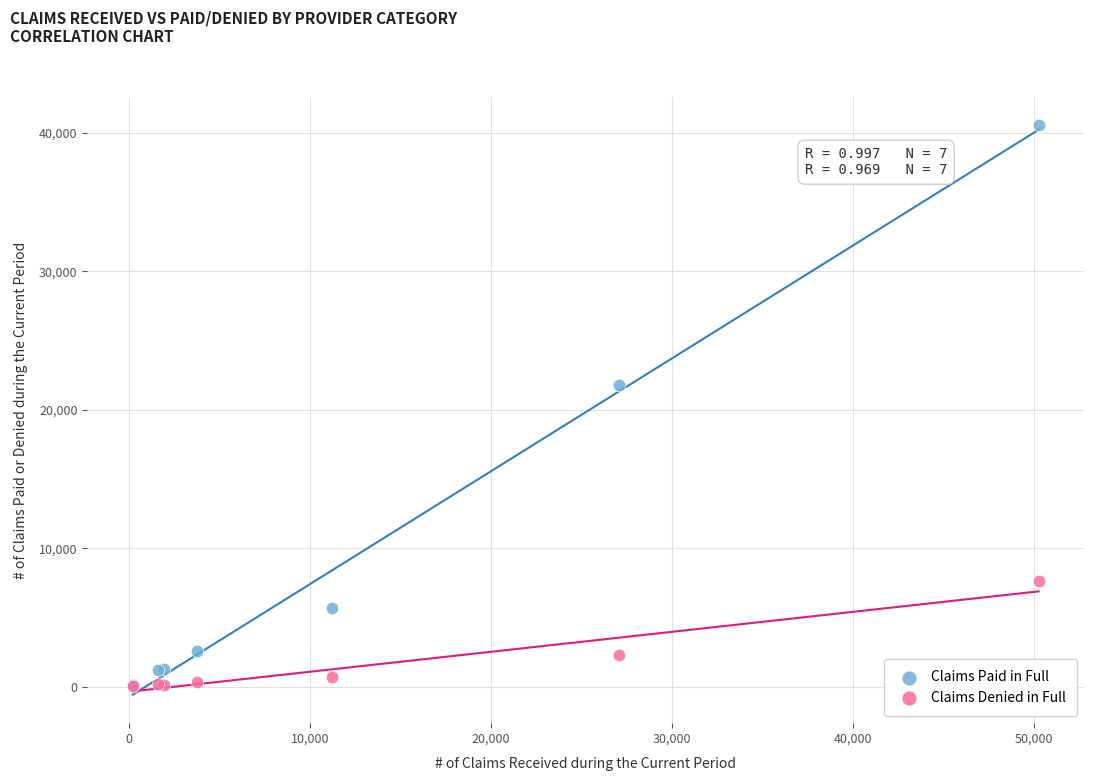

Which series has the largest Y range (max minus min)?

Claims Paid in Full